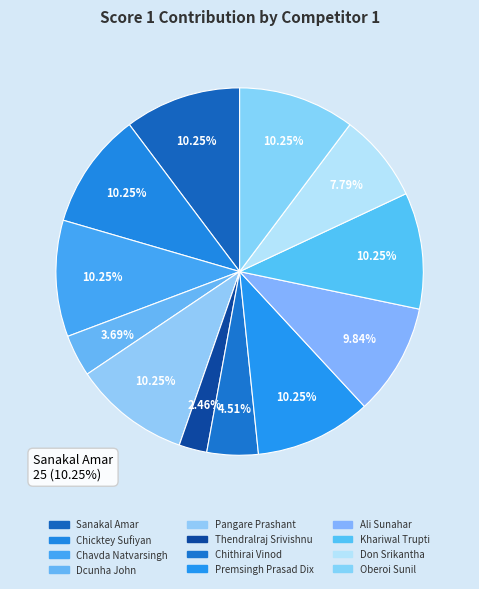

Is it true that Thendralraj Srivishnu is 14% of the pie?

False